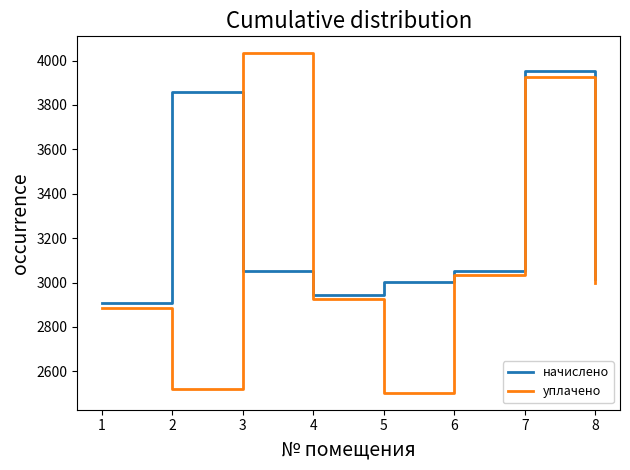

Rank the series at 3 from highest to lowest value.

уплачено, начислено